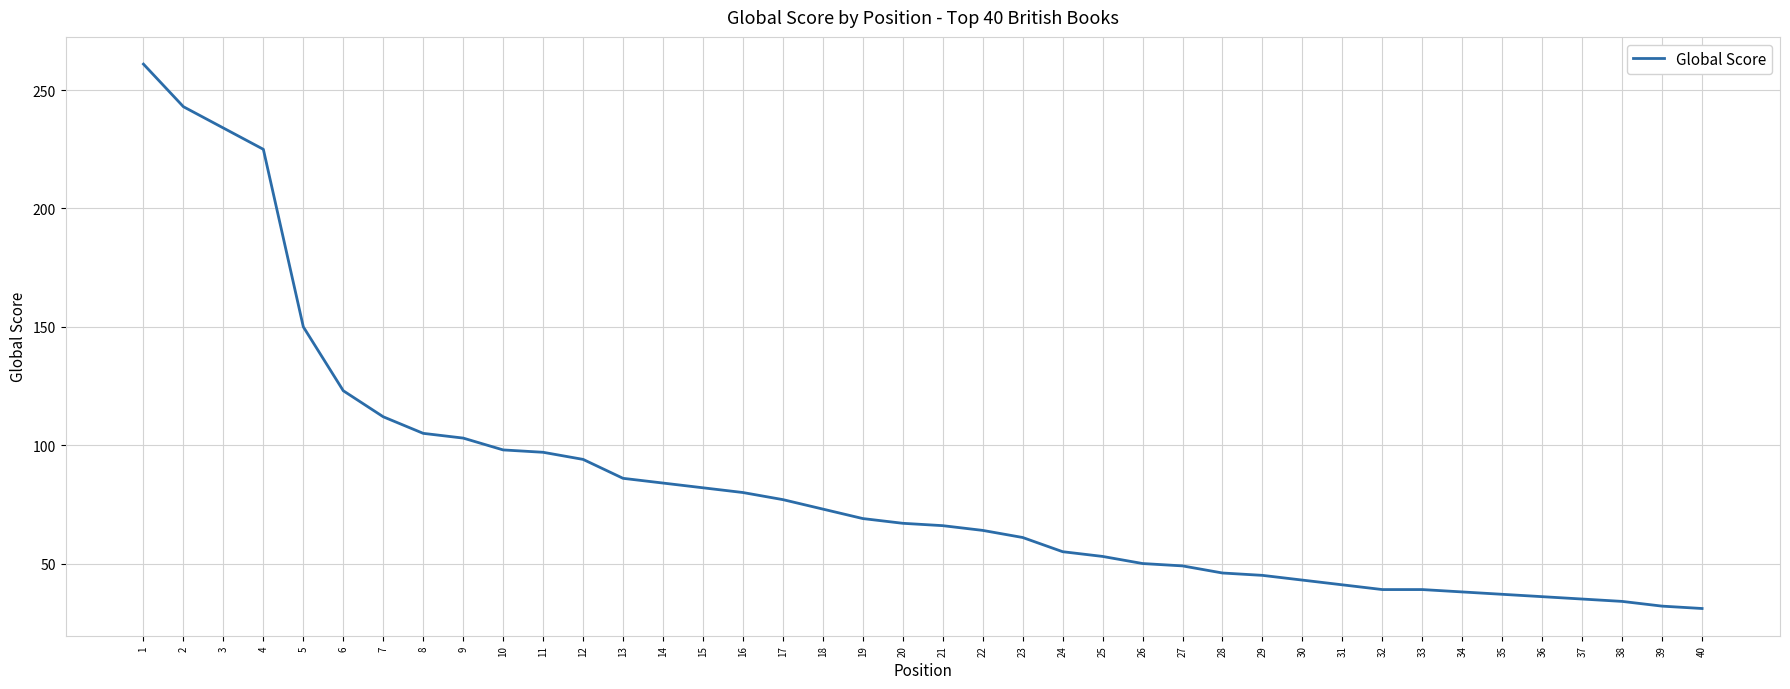

Between 14 and 35, which is larger?

14